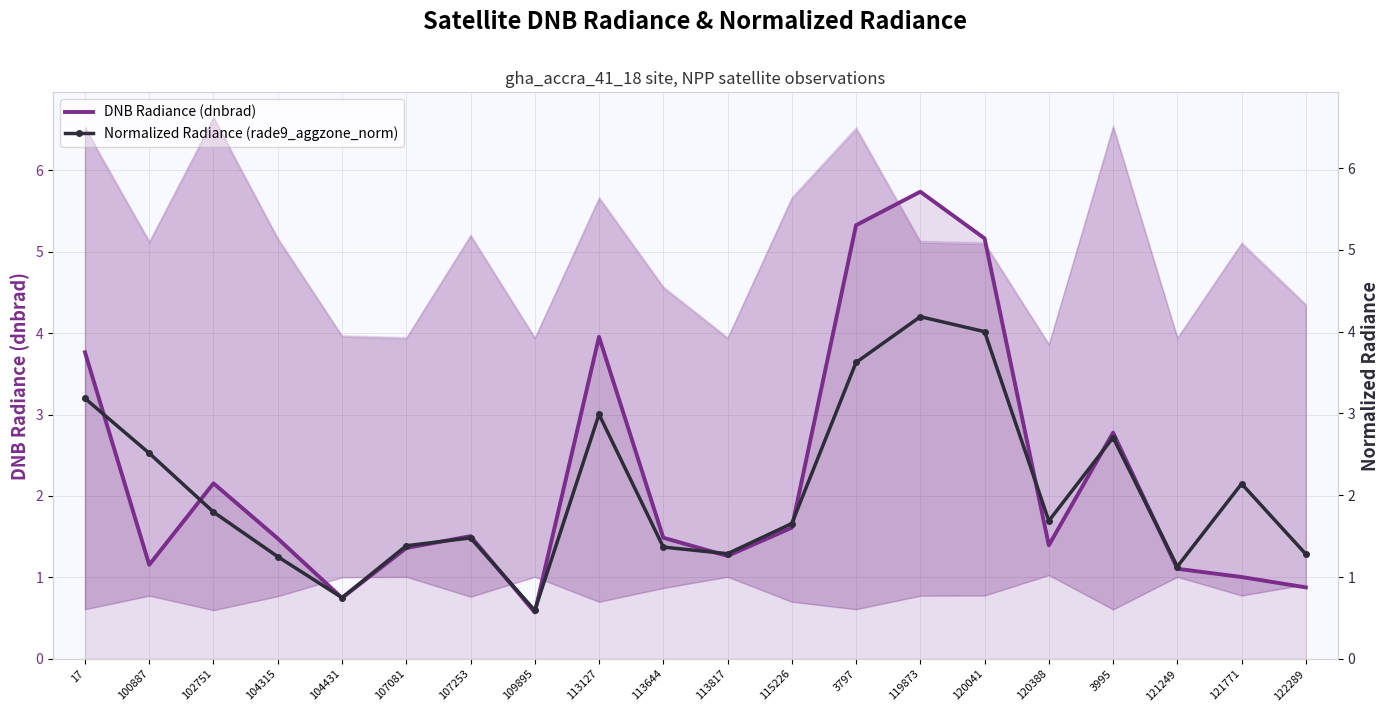

Rank the series at 102751 from highest to lowest value.

DNB Radiance (dnbrad), Normalized Radiance (rade9_aggzone_norm)